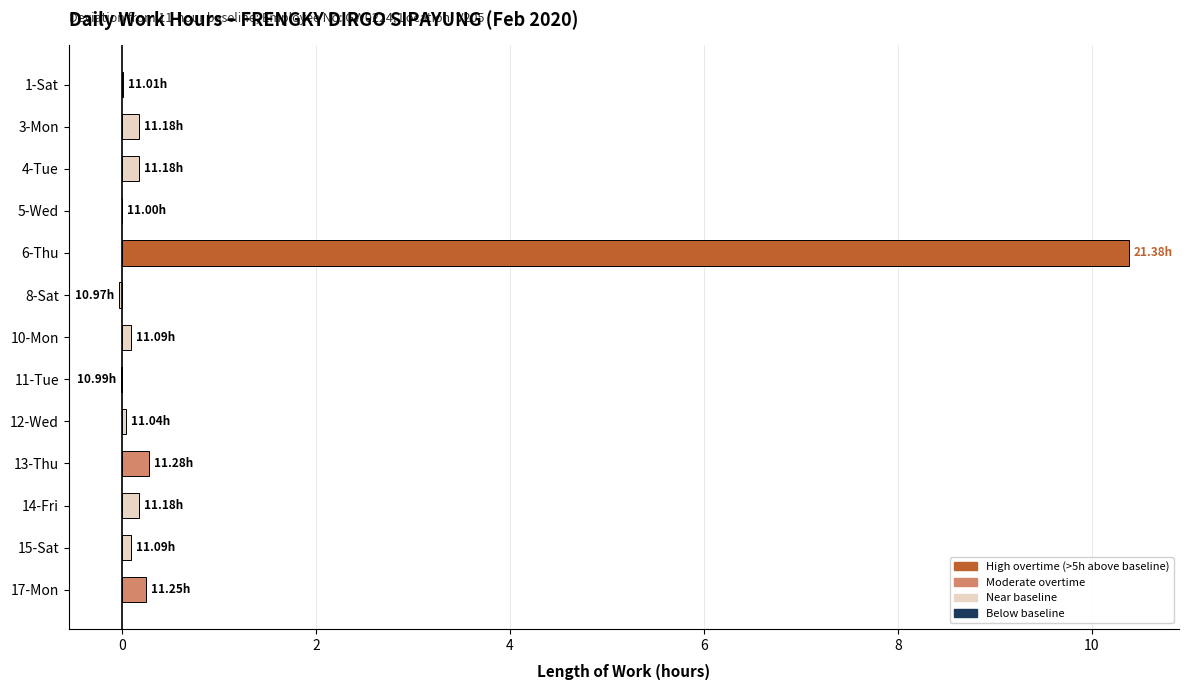

What is the sum of all values?

11.6